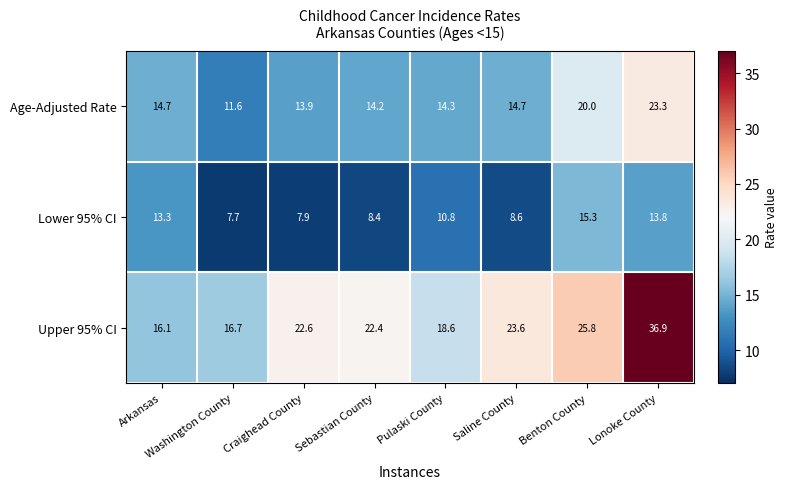

What is the total value across all series at Arkansas?

44.1